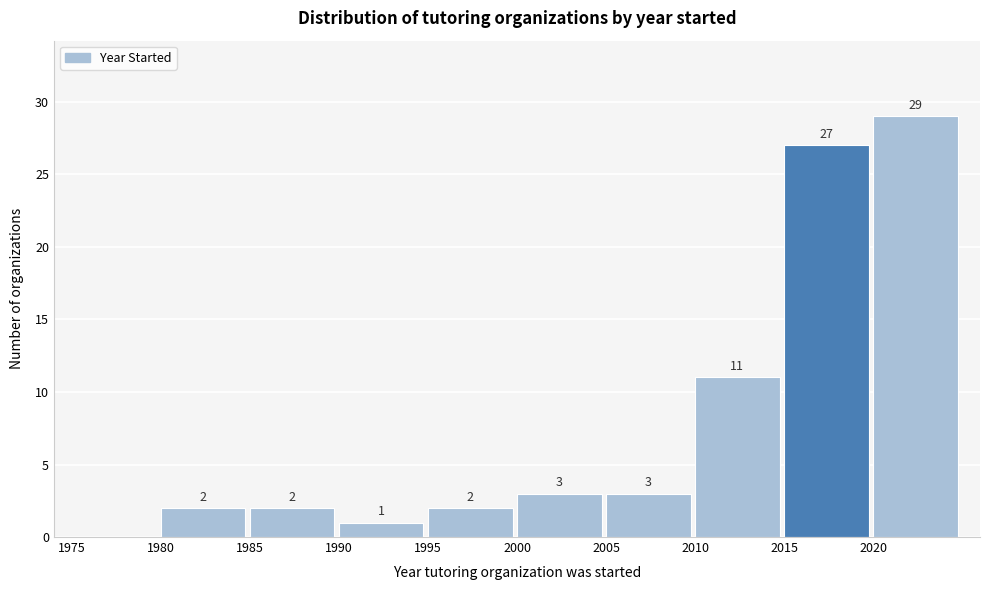

Which range on the x-axis has the tallest bar?

2020 to 2025